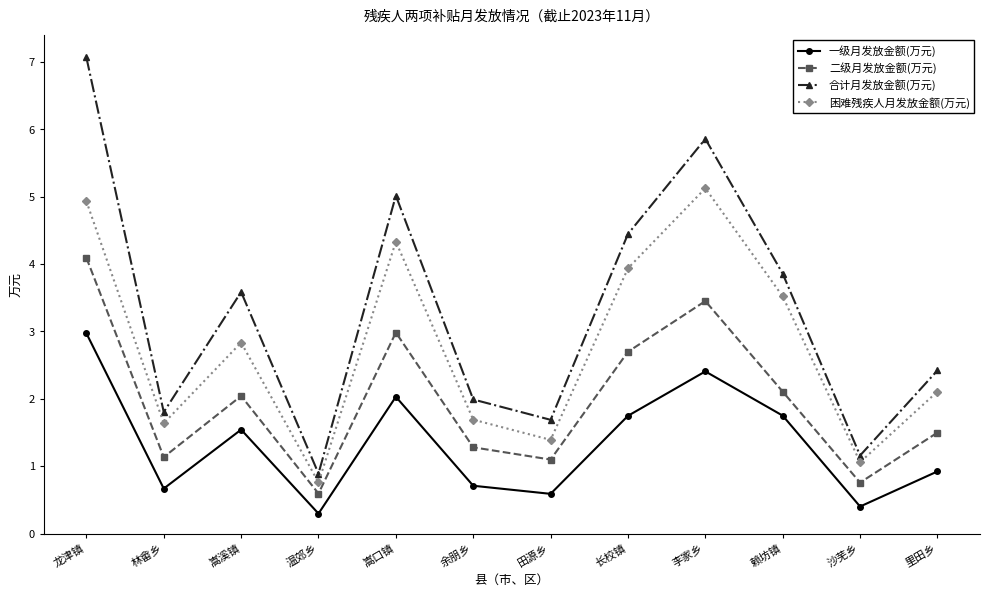

What position from the right is 余朋乡?

7